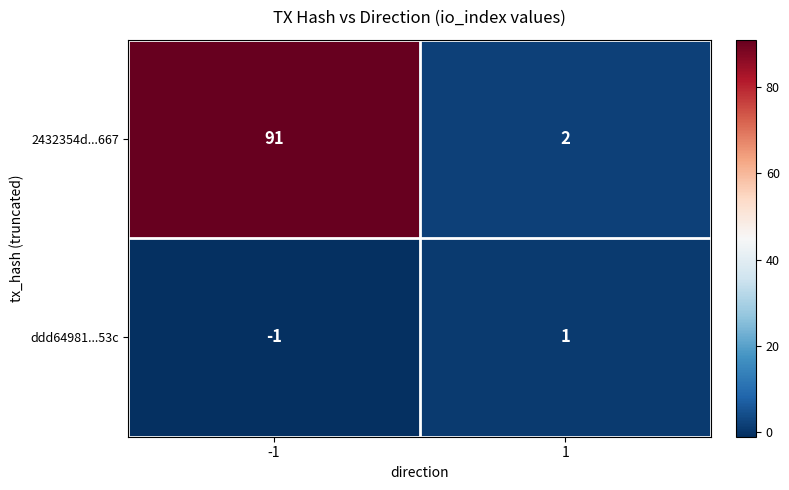

At 1, list the series in order from smallest to largest.

ddd64981...53c, 2432354d...667